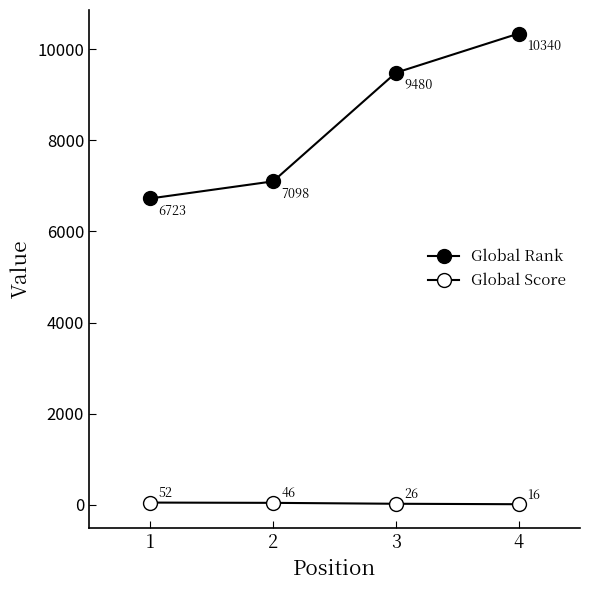

Which category has the highest value in the Global Rank series?

4